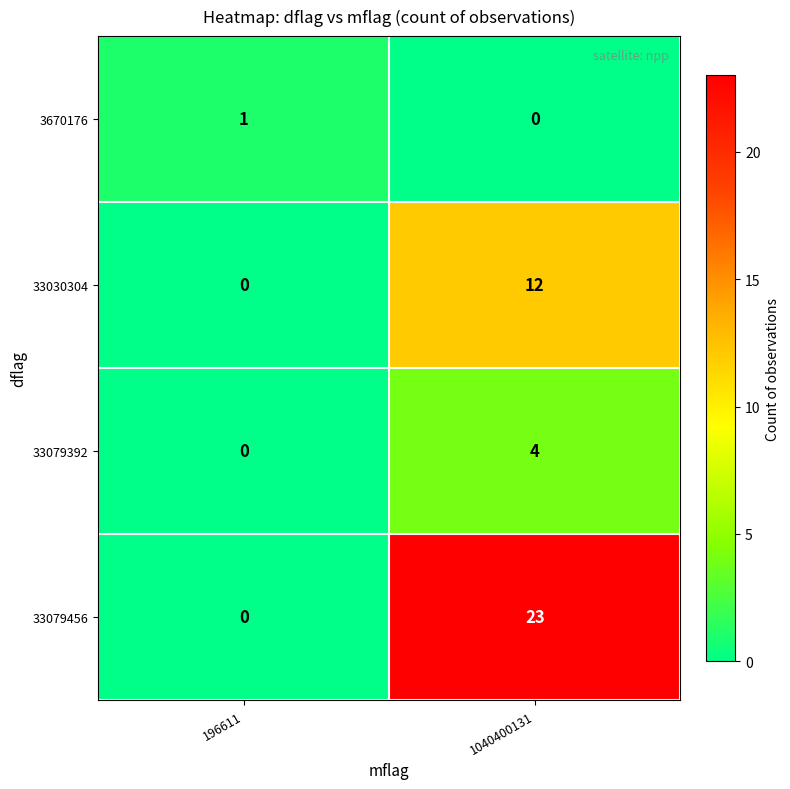

Which series changed the most between 196611 and 1040400131?

33079456